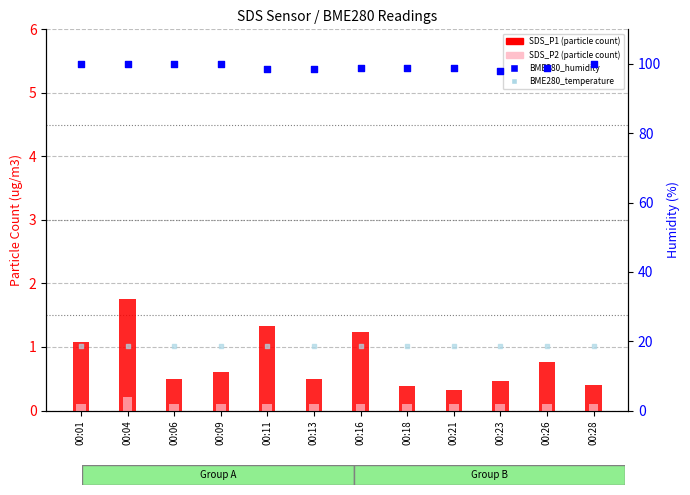

At how many categories does at least one series exceed 28?

12